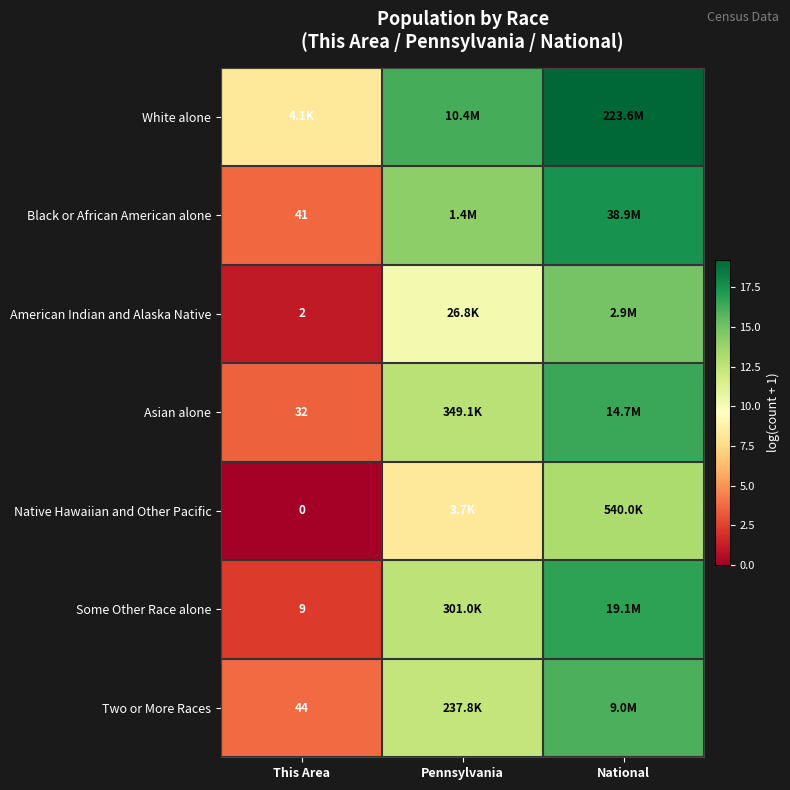

How many series are shown in this chart?

7